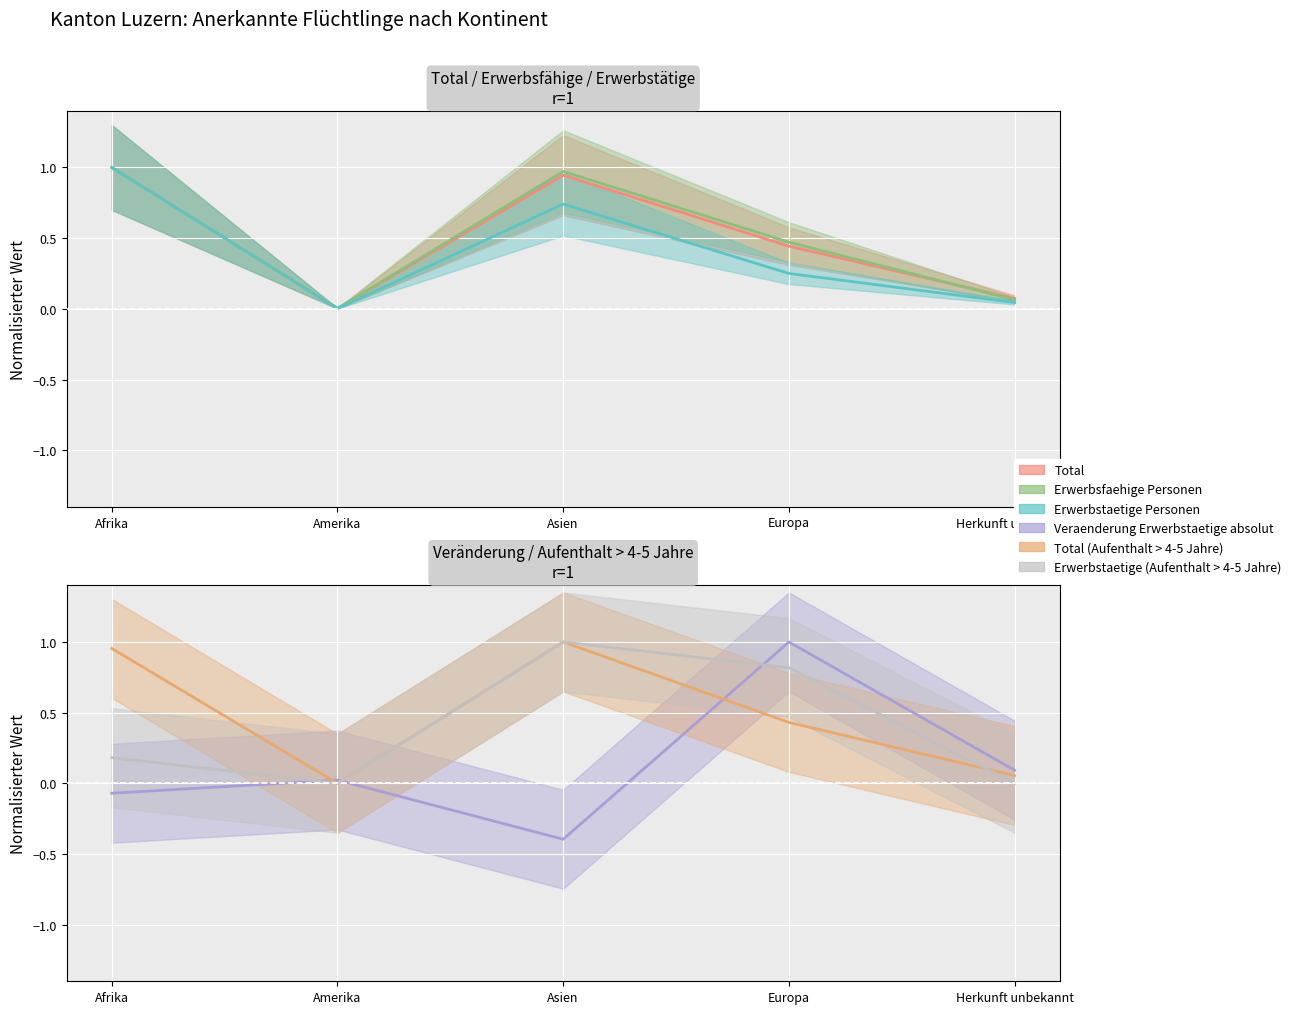

What is the sum of all Total values?

2.5